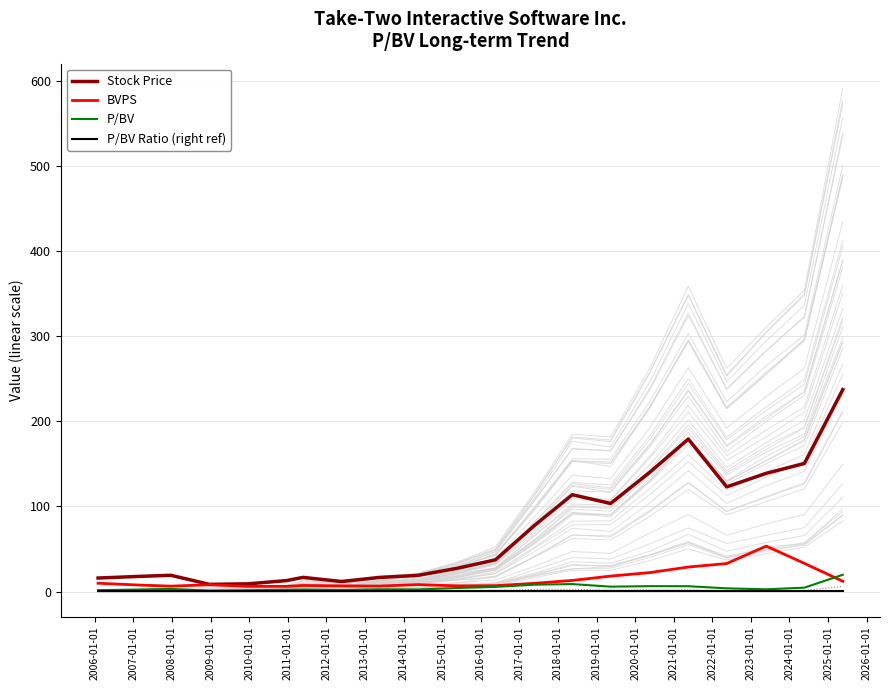

What is the greatest value displayed?

237.5